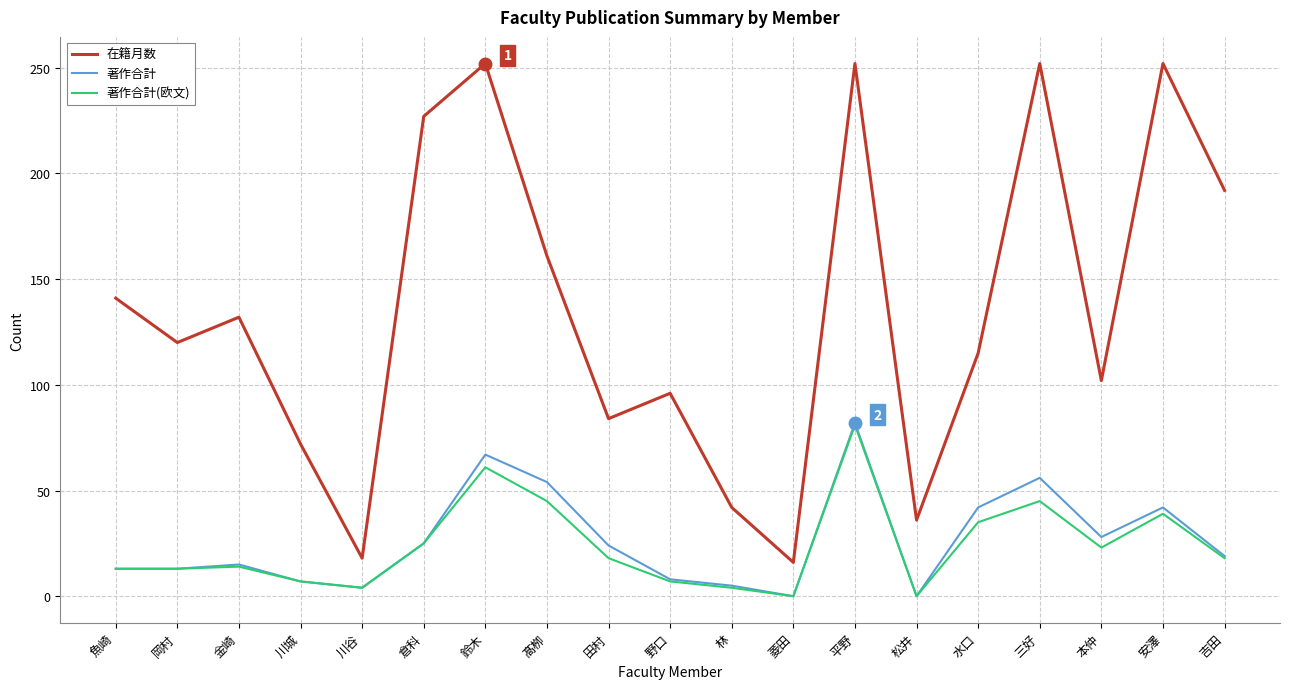

Read the 著作合計 value at 吉田, to the nearest 10.

20